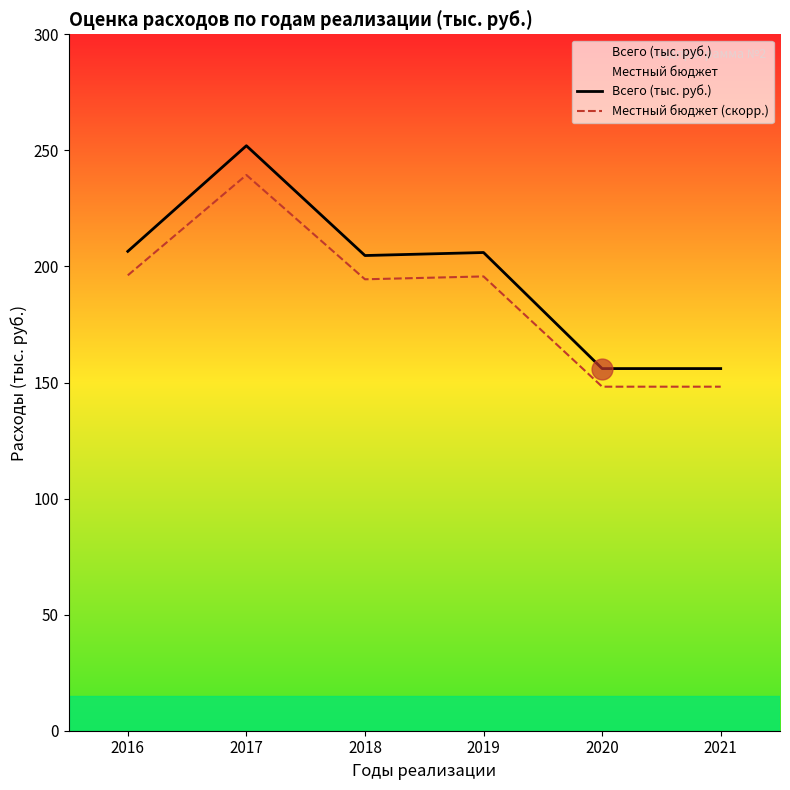

Where is the first local minimum for Местный бюджет (скорр.)?

2018